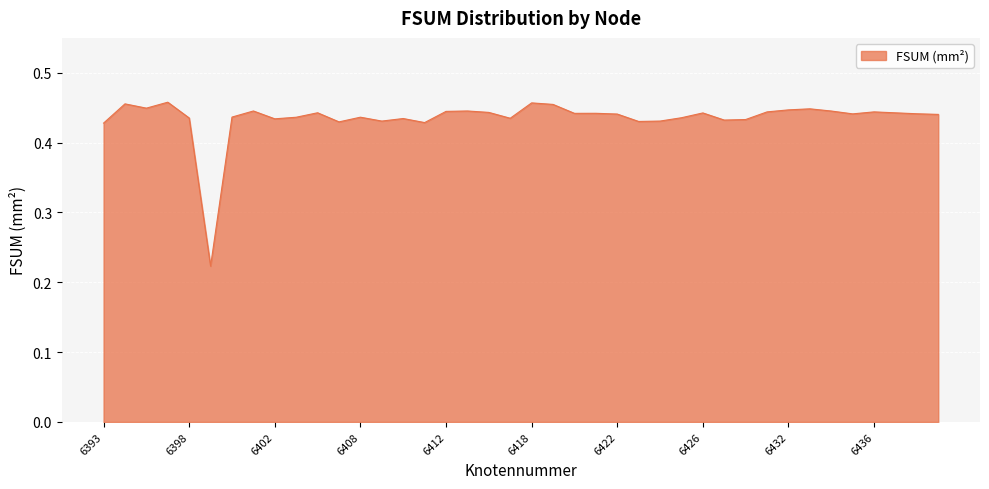

How many lines are shown in the chart?

1